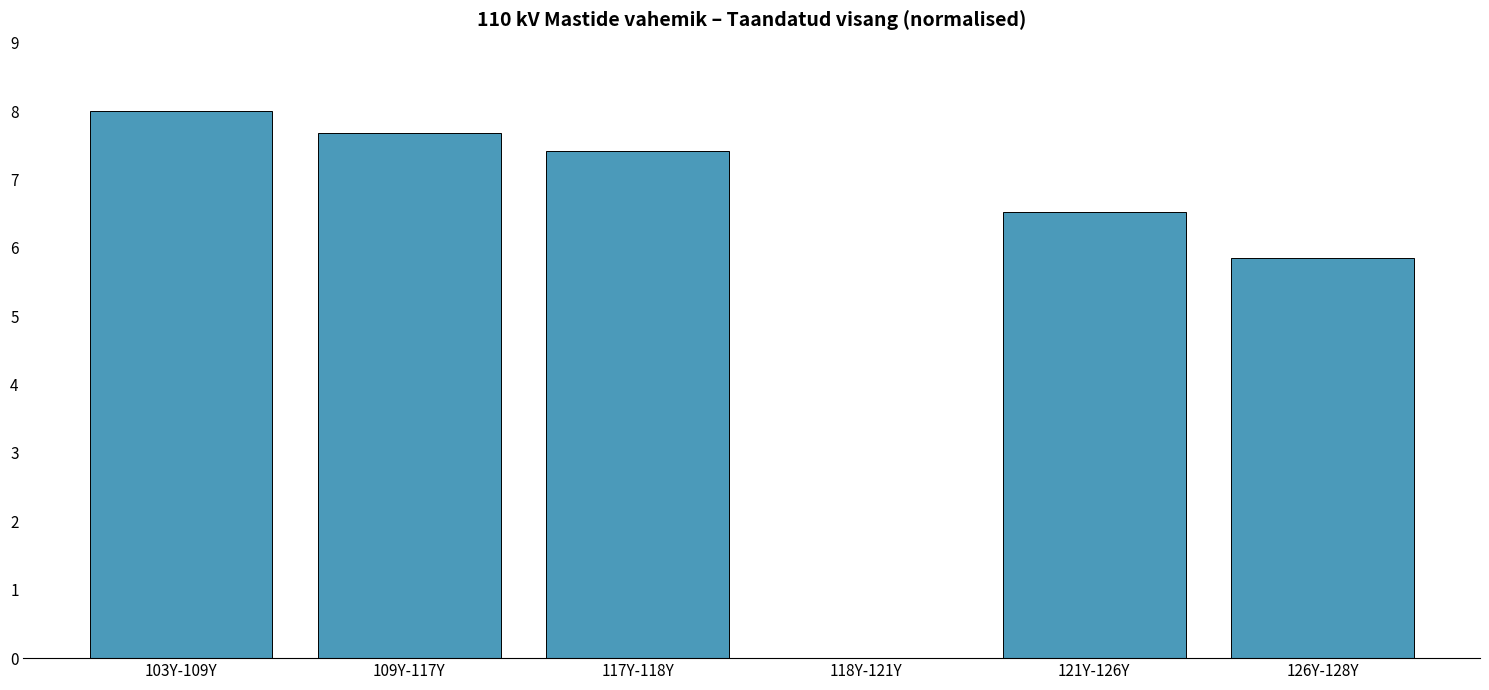

Reading right to left, transcribe all the data shown in this chart.

5.9	6.5	0.0	7.4	7.7	8.0